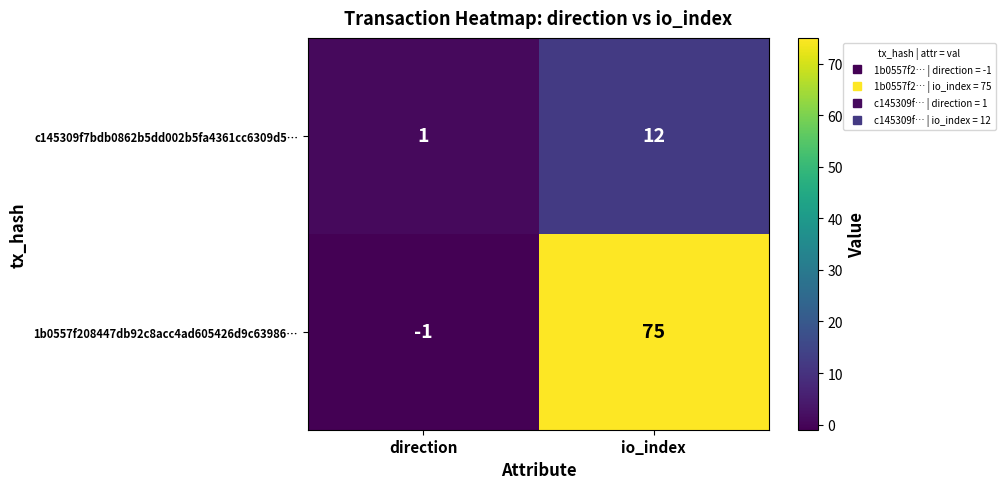

List the series in order of their peak value, highest first.

1b0557f208447db92c8acc4ad605426d9c63986…, c145309f7bdb0862b5dd002b5fa4361cc6309d5…